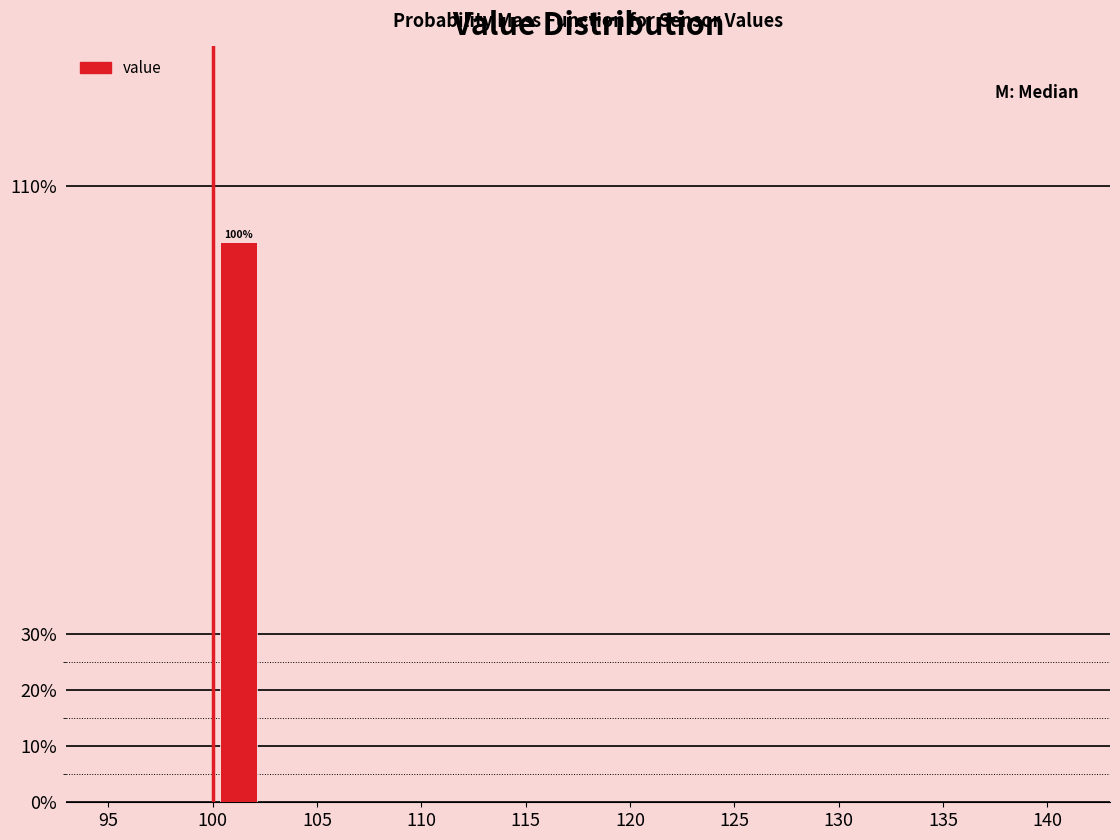

Which range on the x-axis has the tallest bar?

100.0 to 102.5